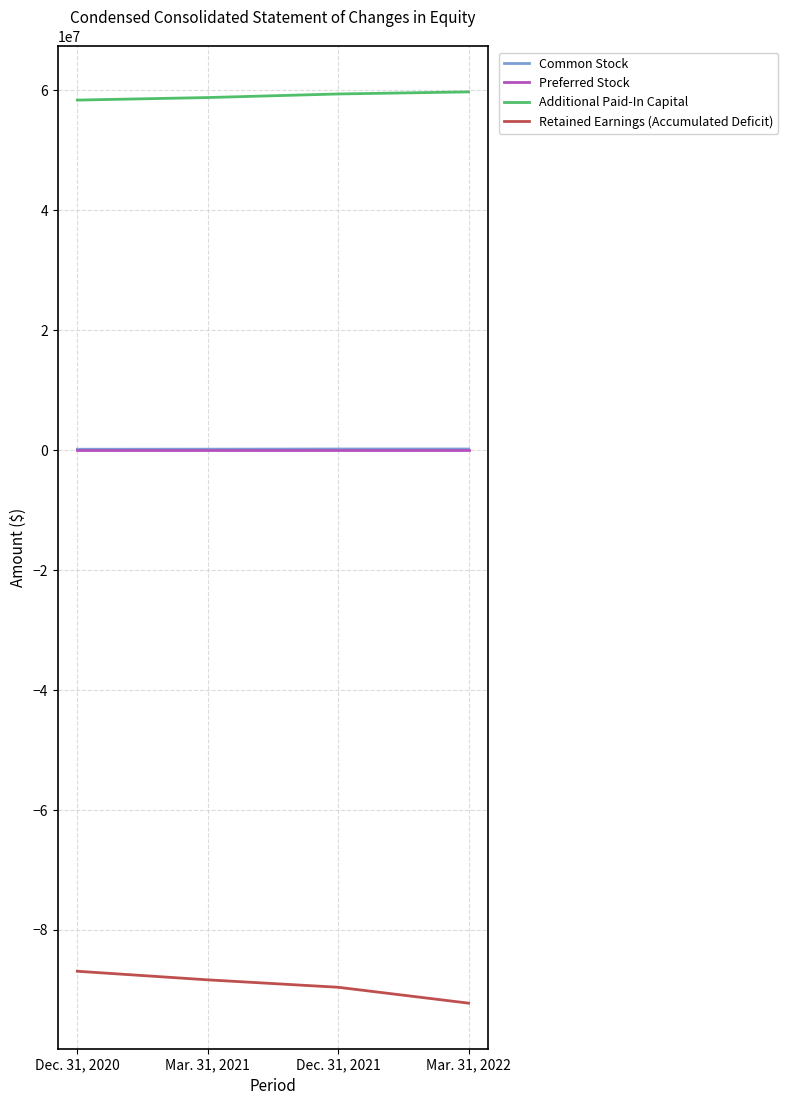

Which series has the largest total across all categories?

Additional Paid-In Capital